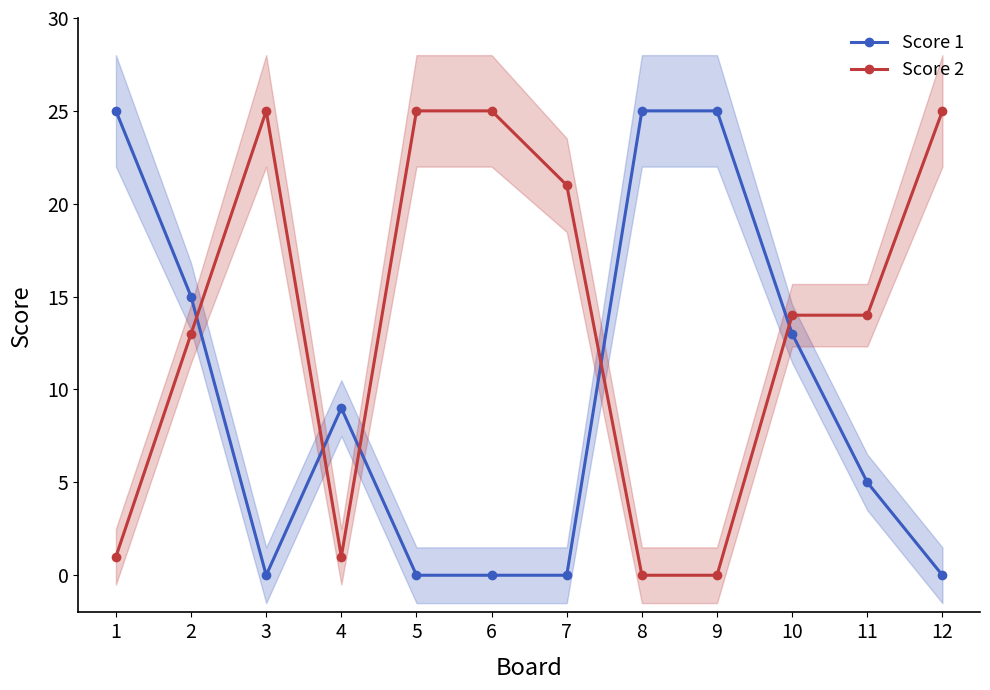

Which category has the highest value in the Score 2 series?

3